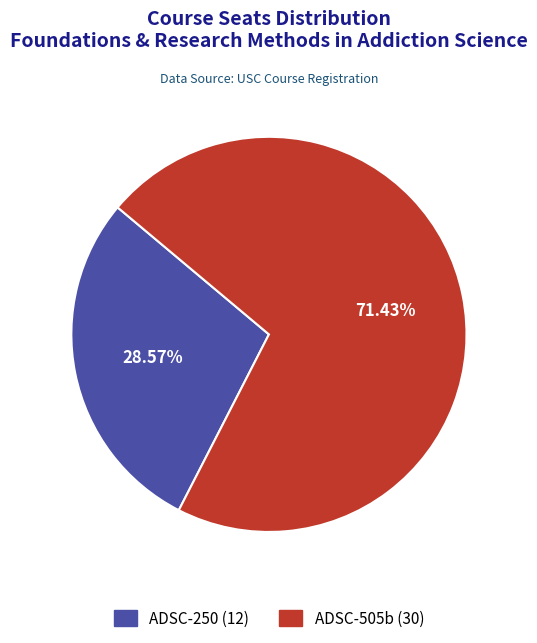

The ADSC-250 slice represents 38% of the pie. True or false?

False